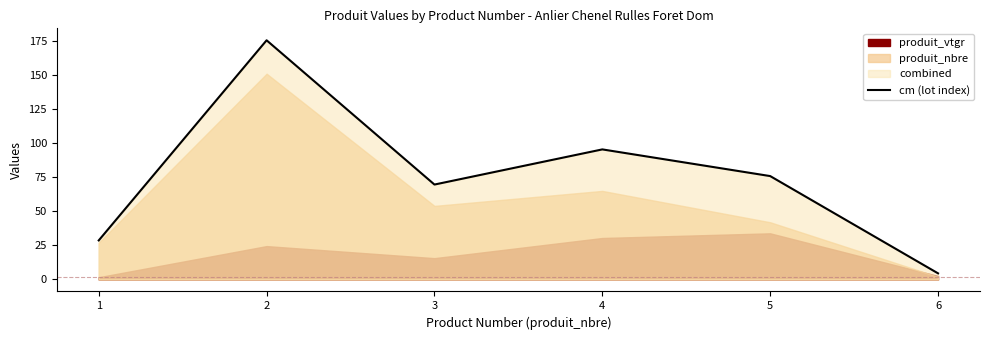

True or false: the data shows 95.5 at 4.

True